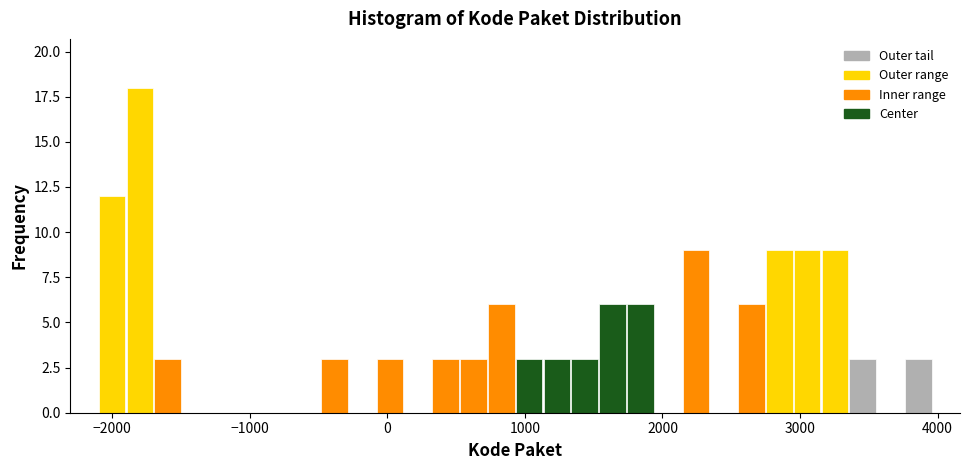

Around what value on the x-axis is the tallest bar? Give the approximate position of its centre, as read against the axis.

-1800